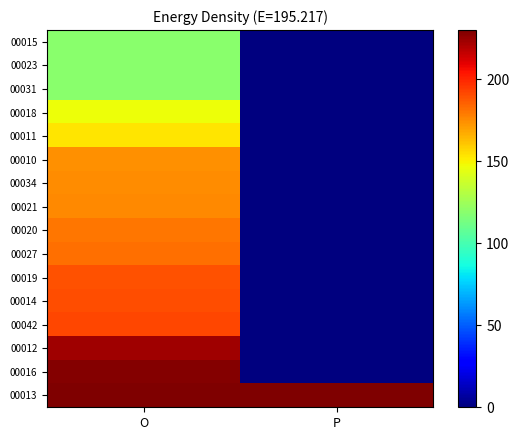

Count the number of data series in this chart.

16